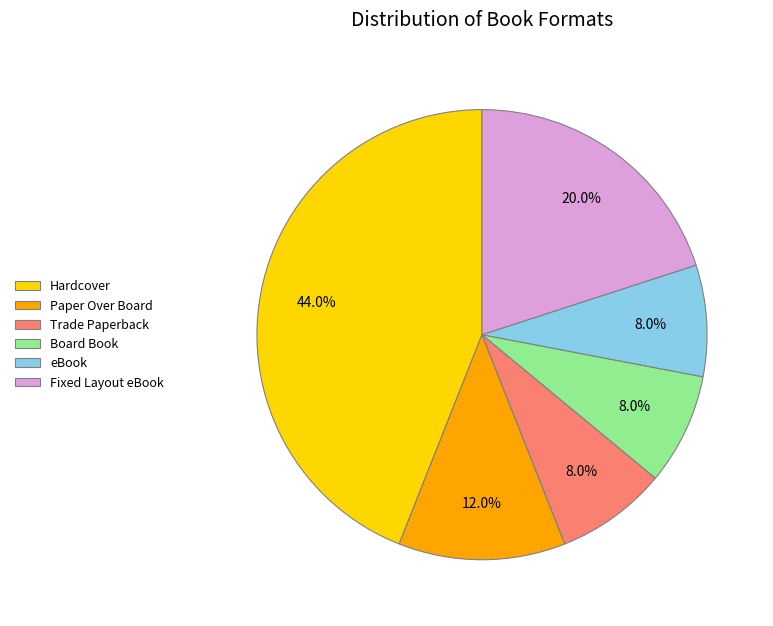

Which category has the biggest portion of the pie?

Hardcover